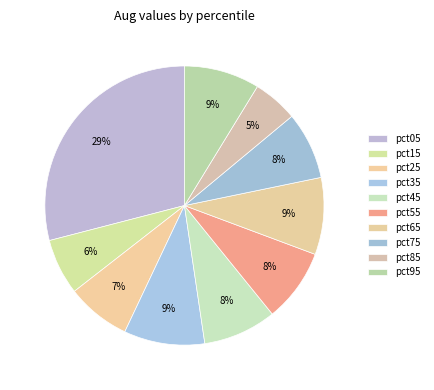

Which category has the biggest portion of the pie?

pct05